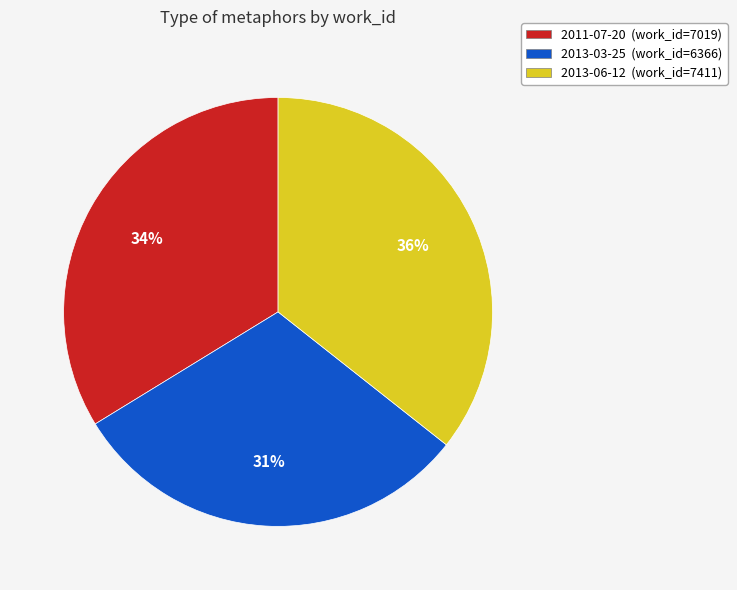

Between 2013-06-12 and 2011-07-20, which is larger?

2013-06-12